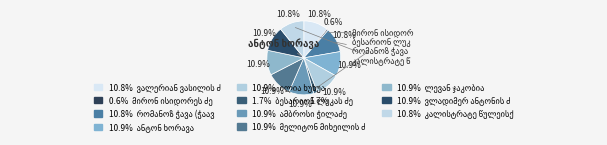

To the nearest percent, what is the average slice percentage?

9%